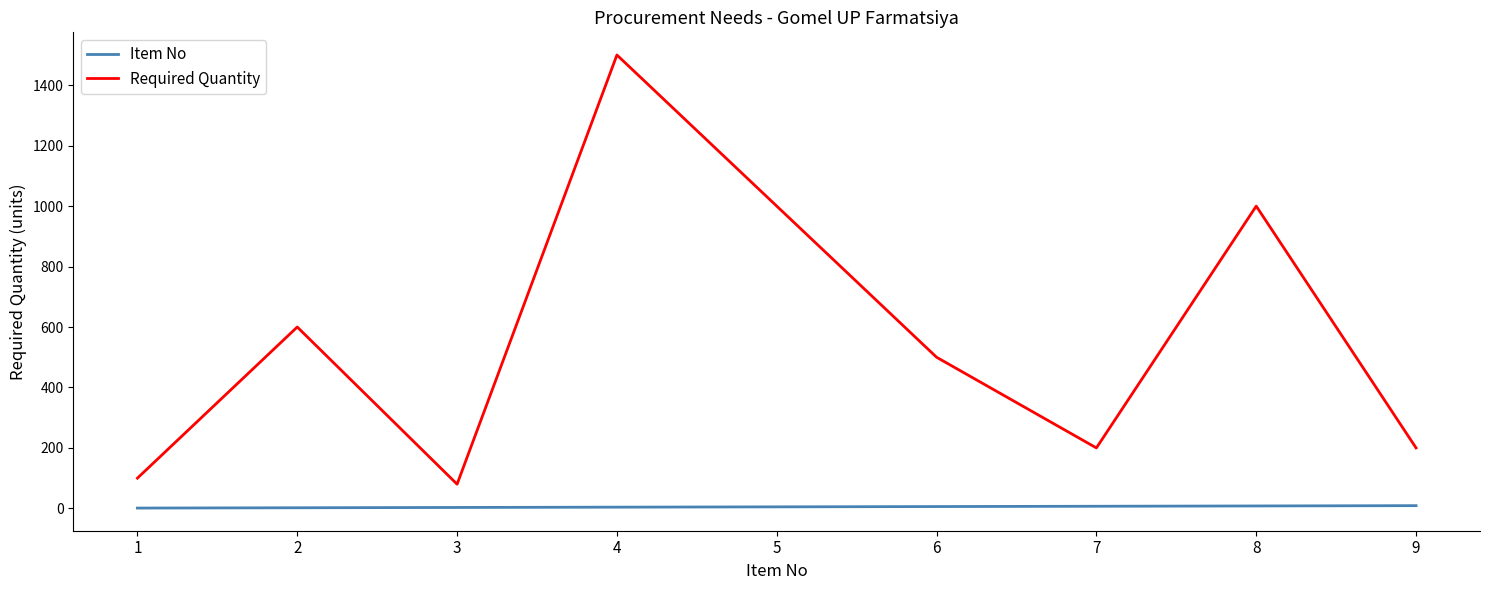

In Required Quantity, how many points are higher than both neighbors (excluding endpoints)?

3